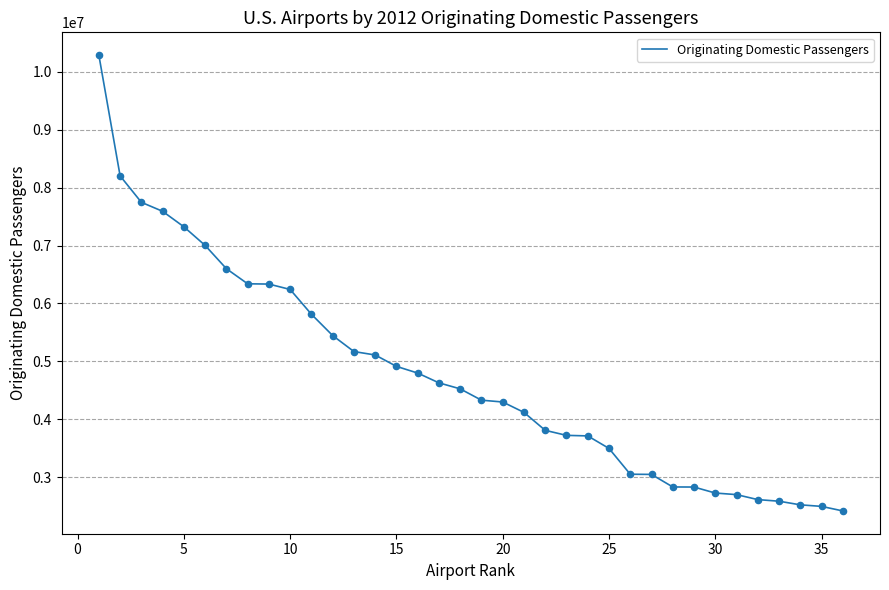

What is the difference between the maximum and minimum values?

7872700